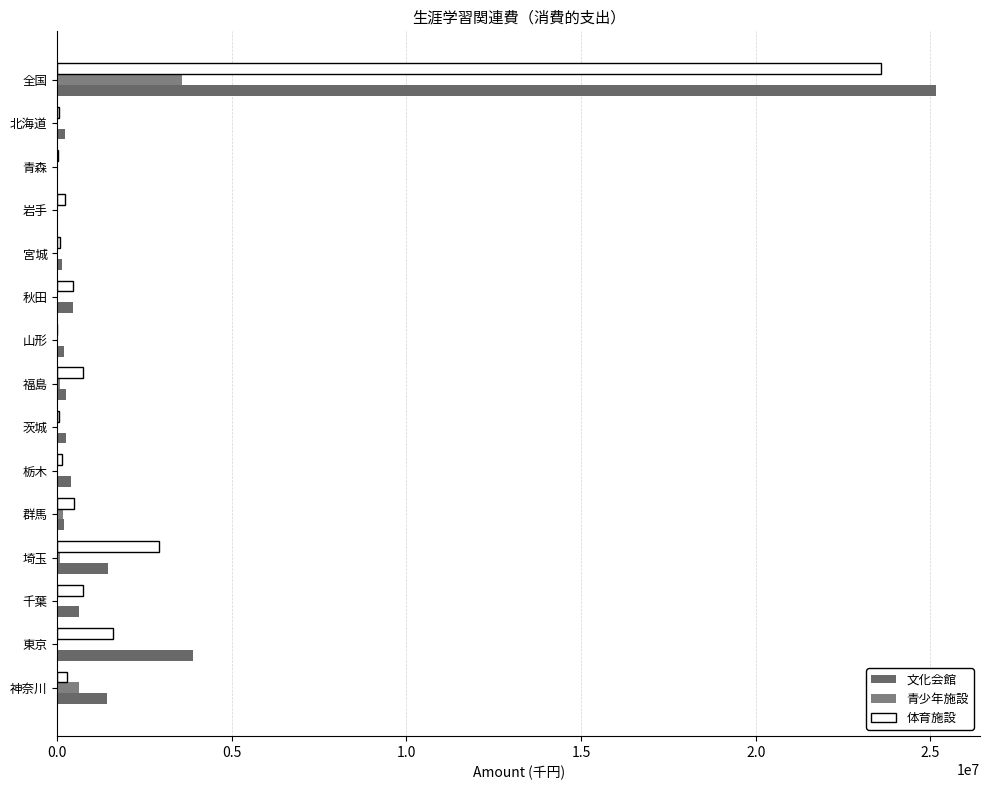

Which series has the largest range (max minus min)?

文化会館